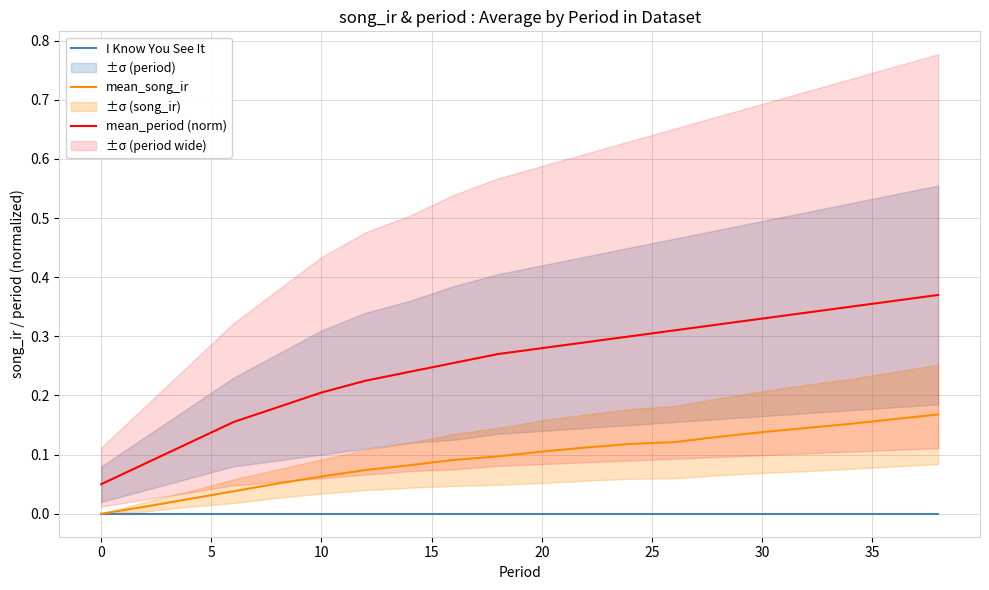

True or false: I Know You See It and mean_period (norm) intersect in this chart.

False